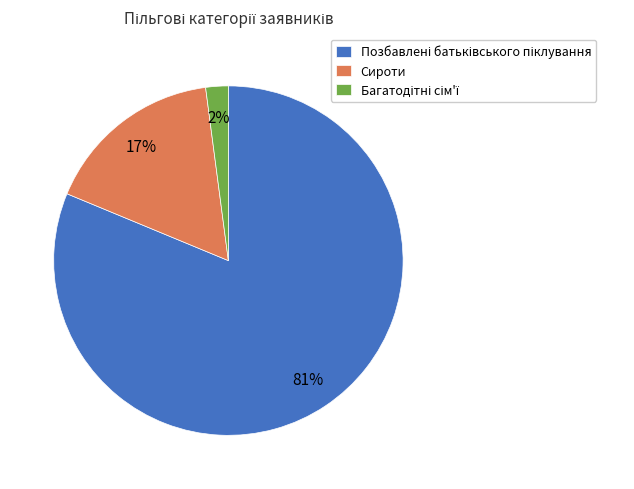

What percentage is the Сироти slice, to the nearest percent?

17%